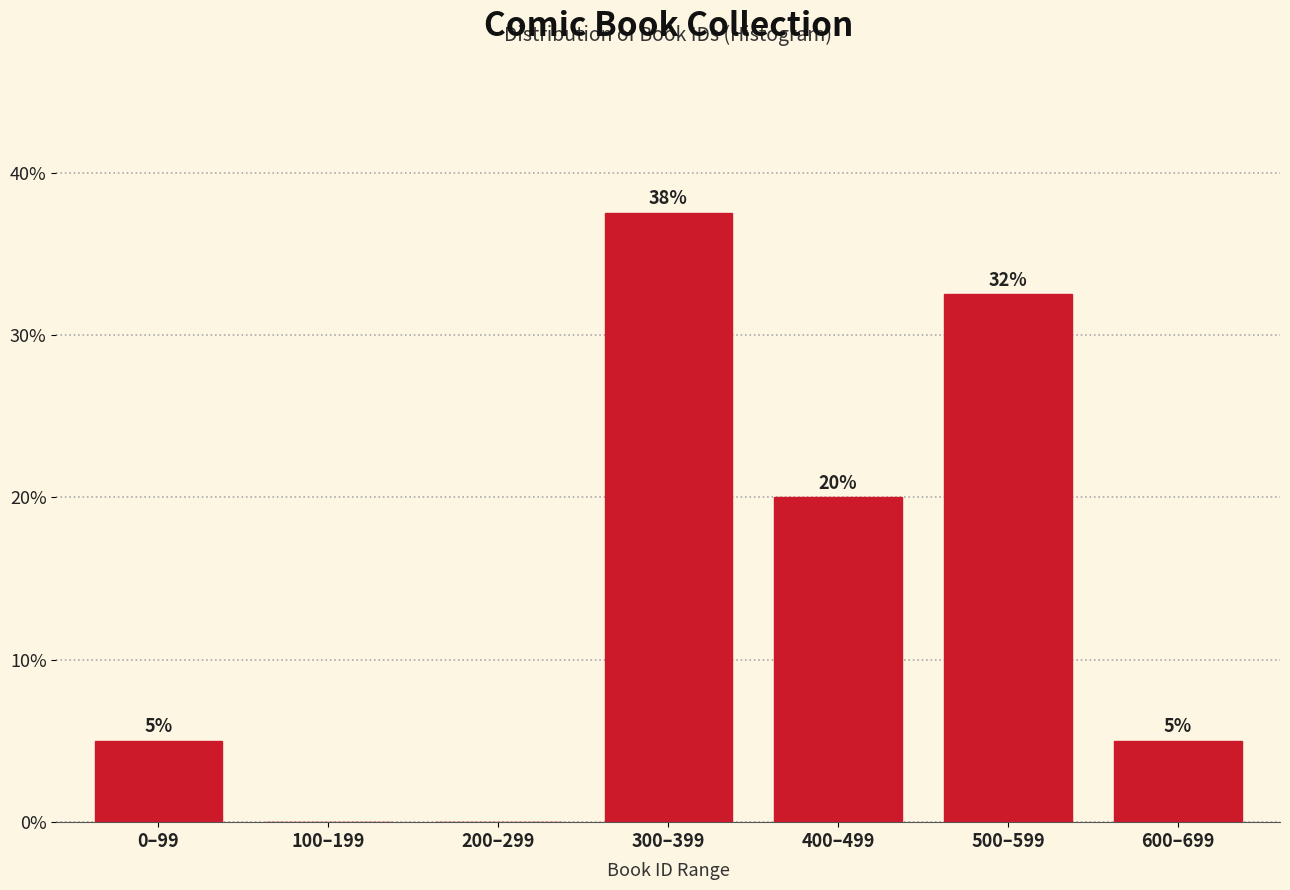

What value does the data have at 300–399?

37.5